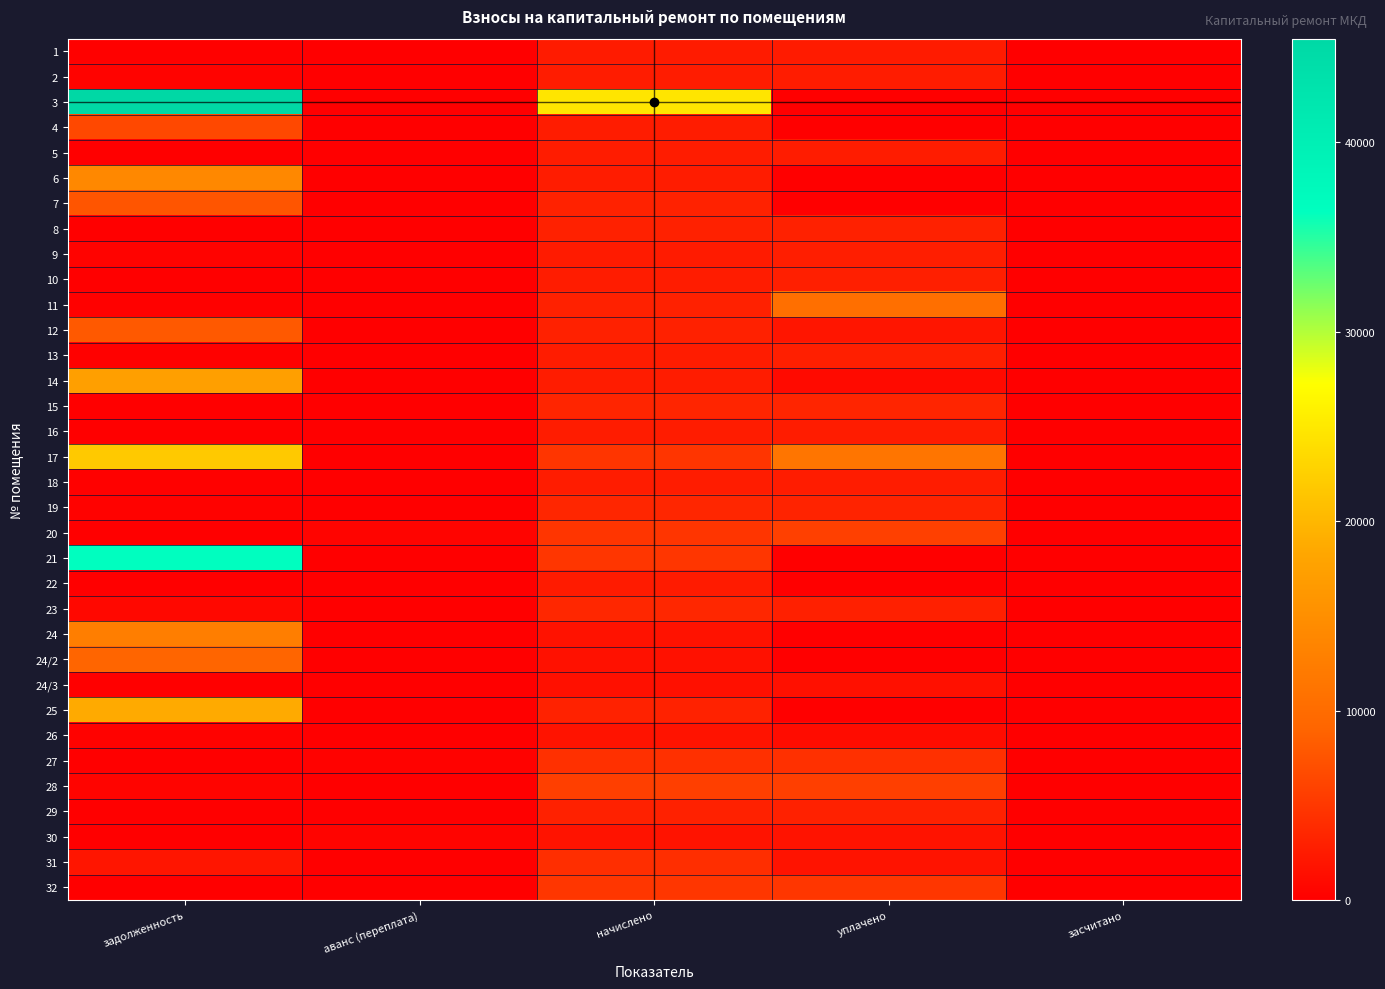

What is the greatest value displayed?

45482.9